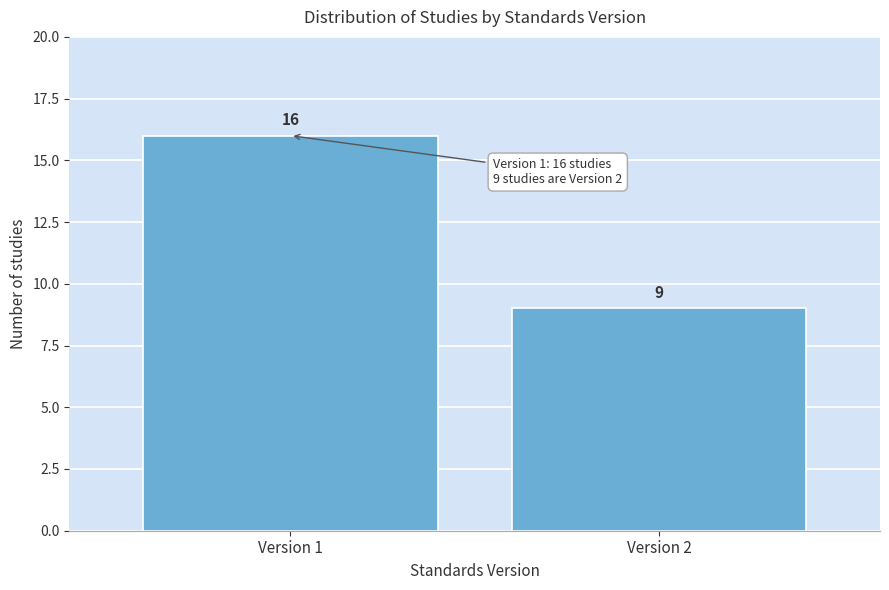

Reading left to right, extract all data points from this chart.

Version 1=16	Version 2=9